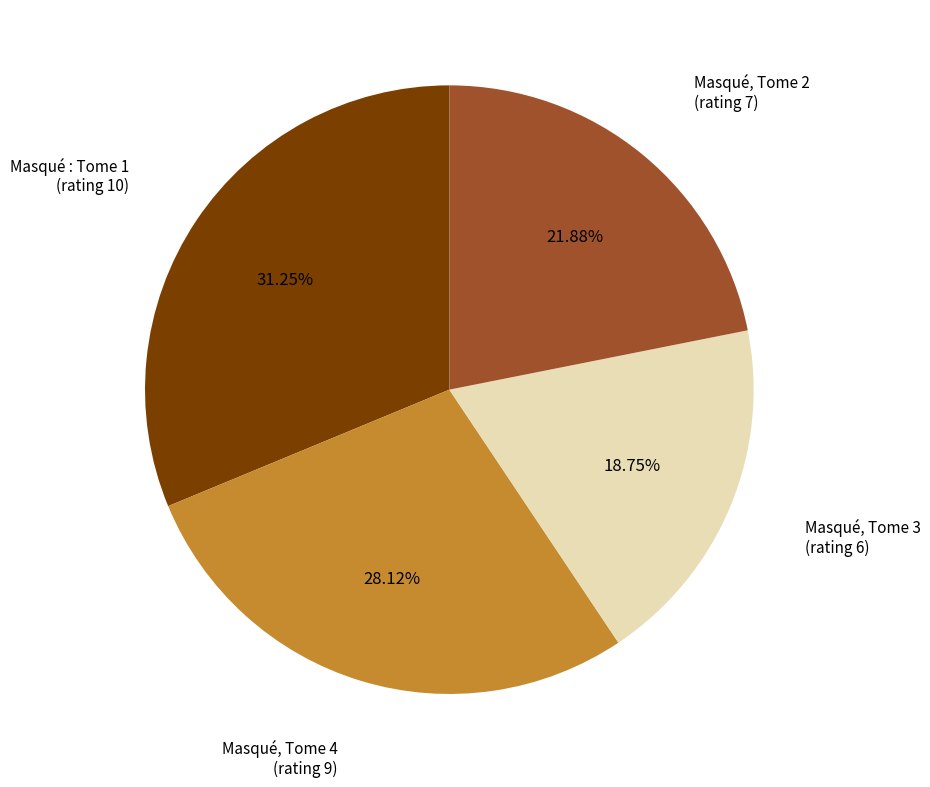

Does any single category account for the majority?

No